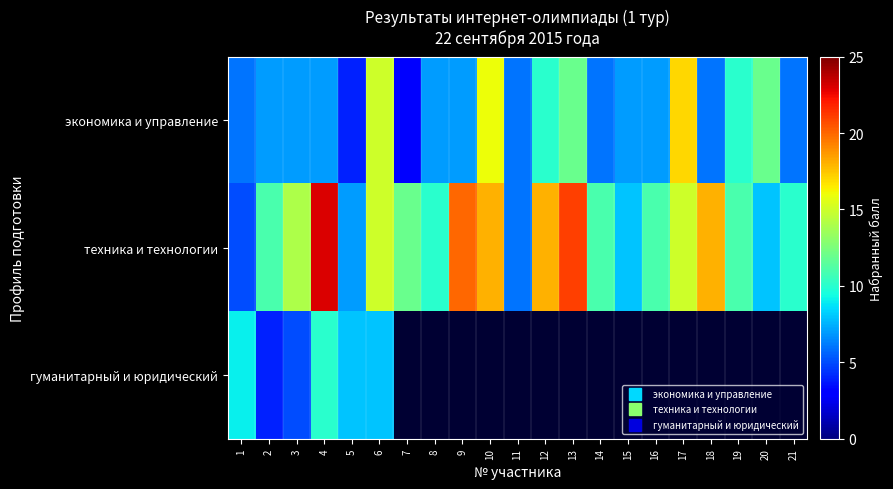

List the labels in order of гуманитарный и юридический value, smallest first.

2, 3, 5, 6, 1, 4, 7, 8, 9, 10, 11, 12, 13, 14, 15, 16, 17, 18, 19, 20, 21